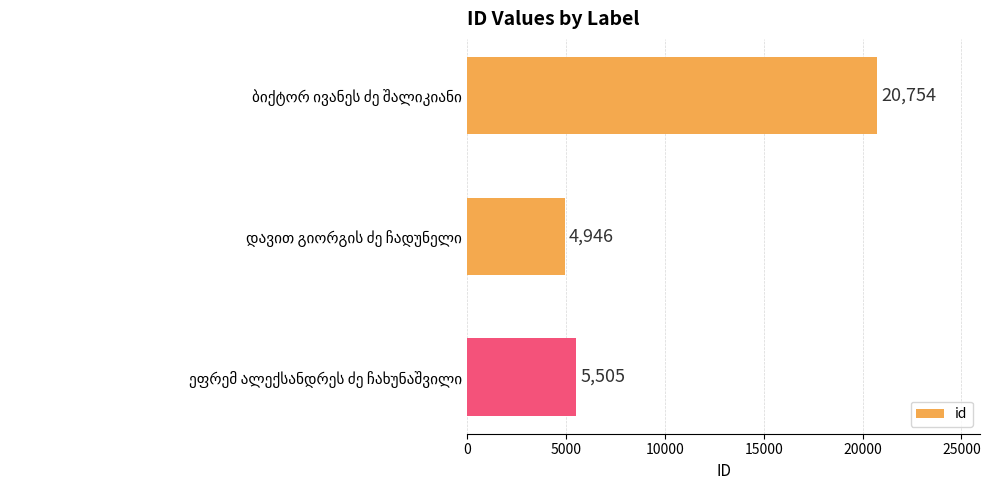

How many bars are there in total?

3